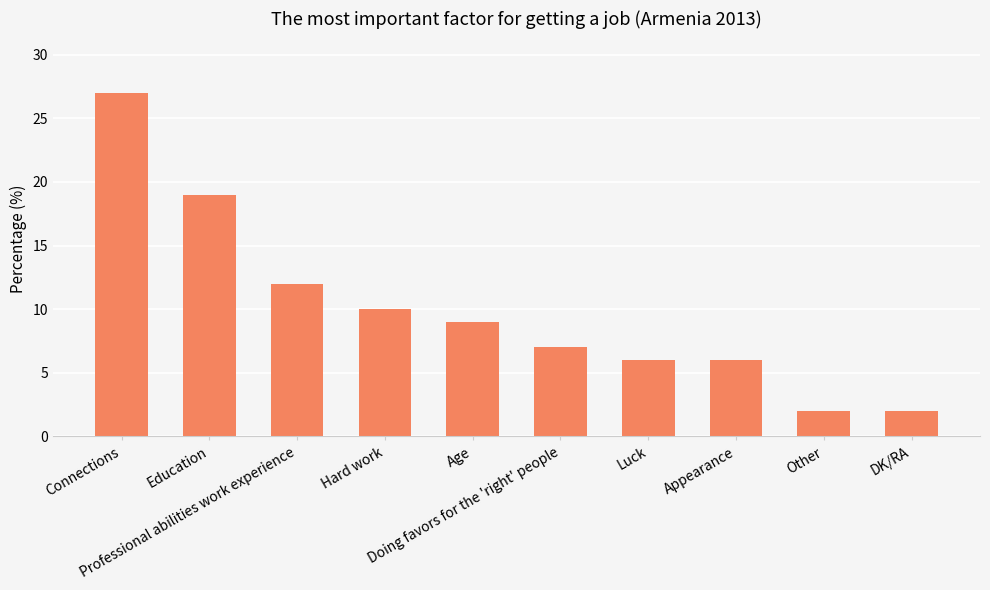

What is the change in value from Education to Other?

-17